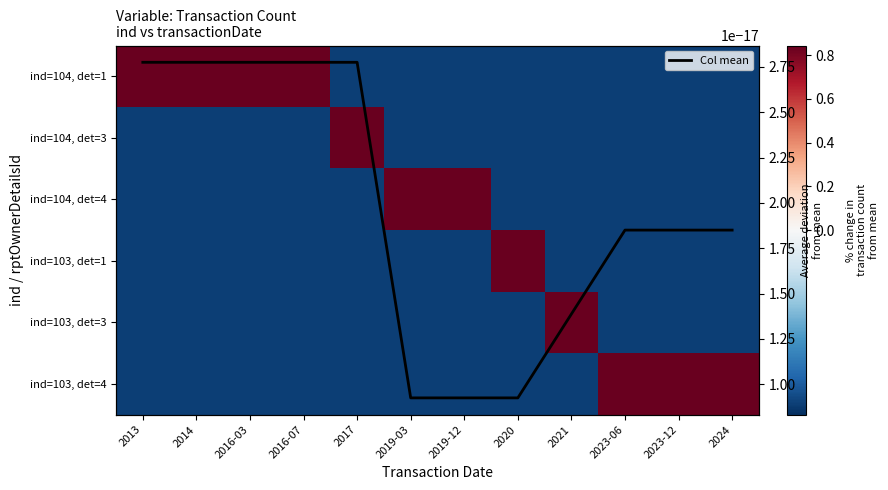

Rank the series at 2016-03 from highest to lowest value.

ind=104, det=1, Column mean, ind=104, det=3, ind=104, det=4, ind=103, det=1, ind=103, det=3, ind=103, det=4